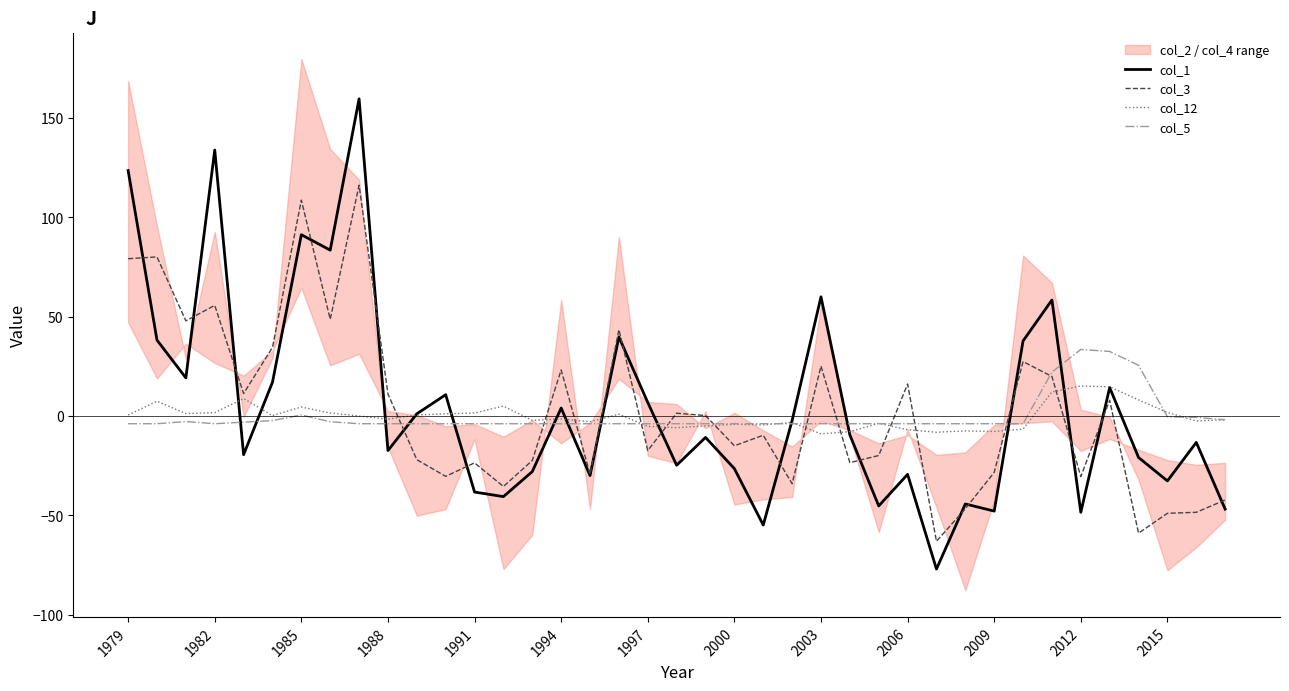

What position from the left is 37?

38